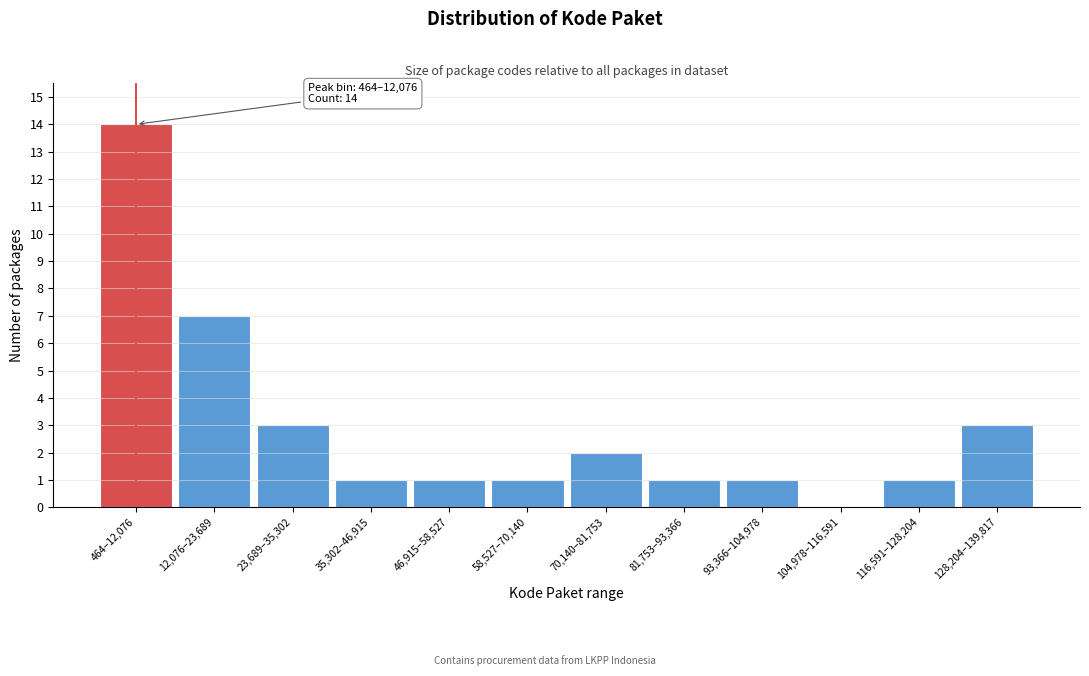

Reading left to right, transcribe all the data shown in this chart.

464–12,076=14	12,076–23,689=7	23,689–35,302=3	35,302–46,915=1	46,915–58,527=1	58,527–70,140=1	70,140–81,753=2	81,753–93,366=1	93,366–104,978=1	104,978–116,591=0	116,591–128,204=1	128,204–139,817=3